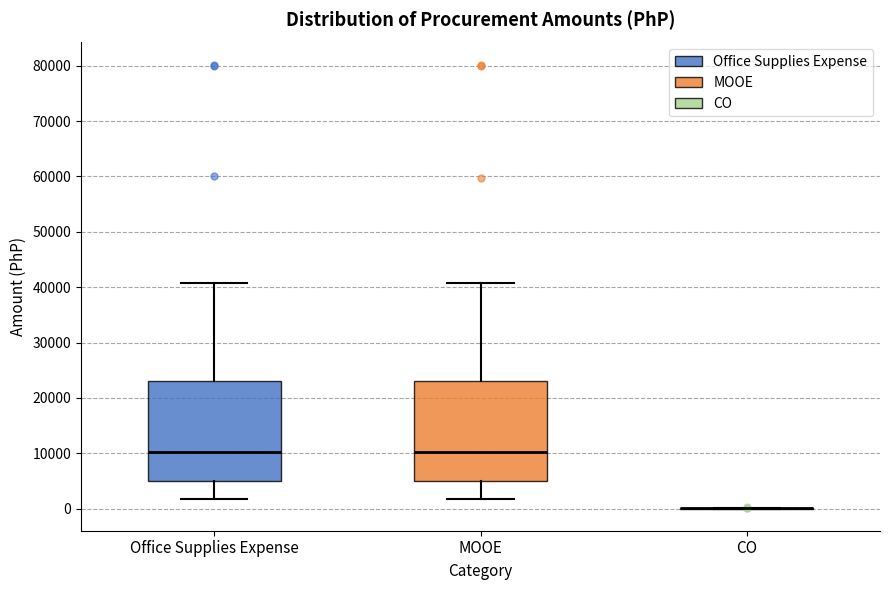

Reading left to right, read every box against the y-axis: the position of its median line, the range the box covers, and the ends of its whiskers. The values are not printed on the chart, so give them approximately, as read against the axis.

Office Supplies Expense: median 10000, box 5000 to 23000, whiskers 2000 to 41000
MOOE: median 10000, box 5000 to 23000, whiskers 2000 to 41000
CO: box collapsed to a line at 0, whiskers 0 to 0